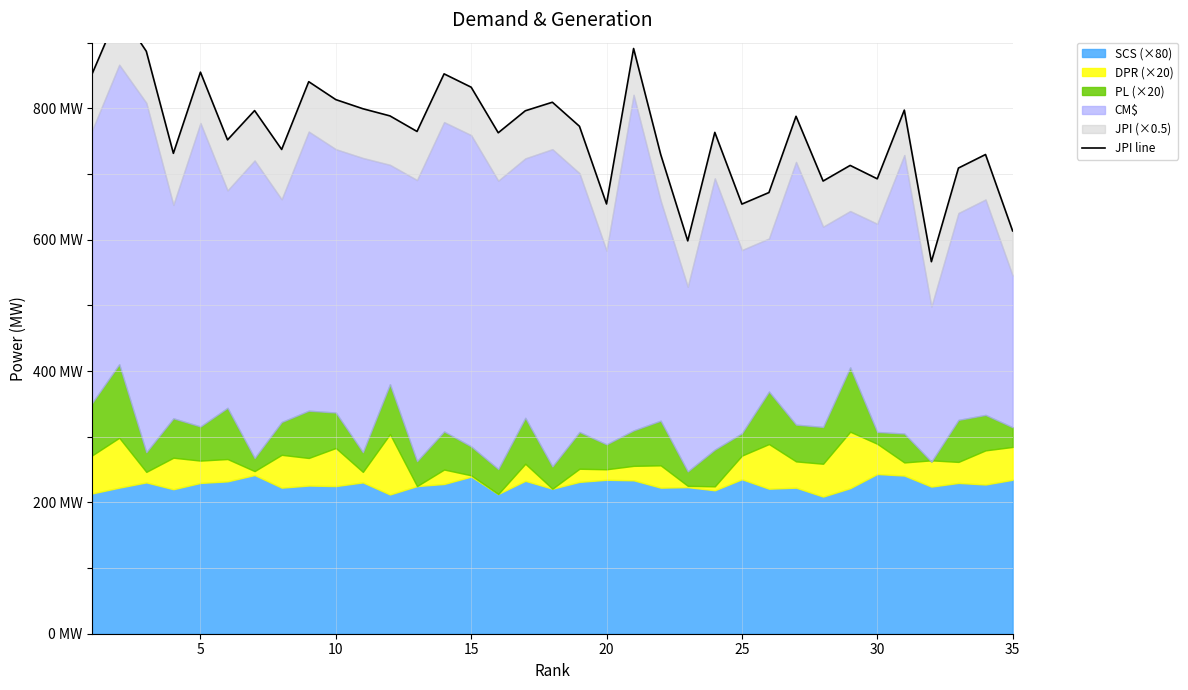

What is the average value?

761.6